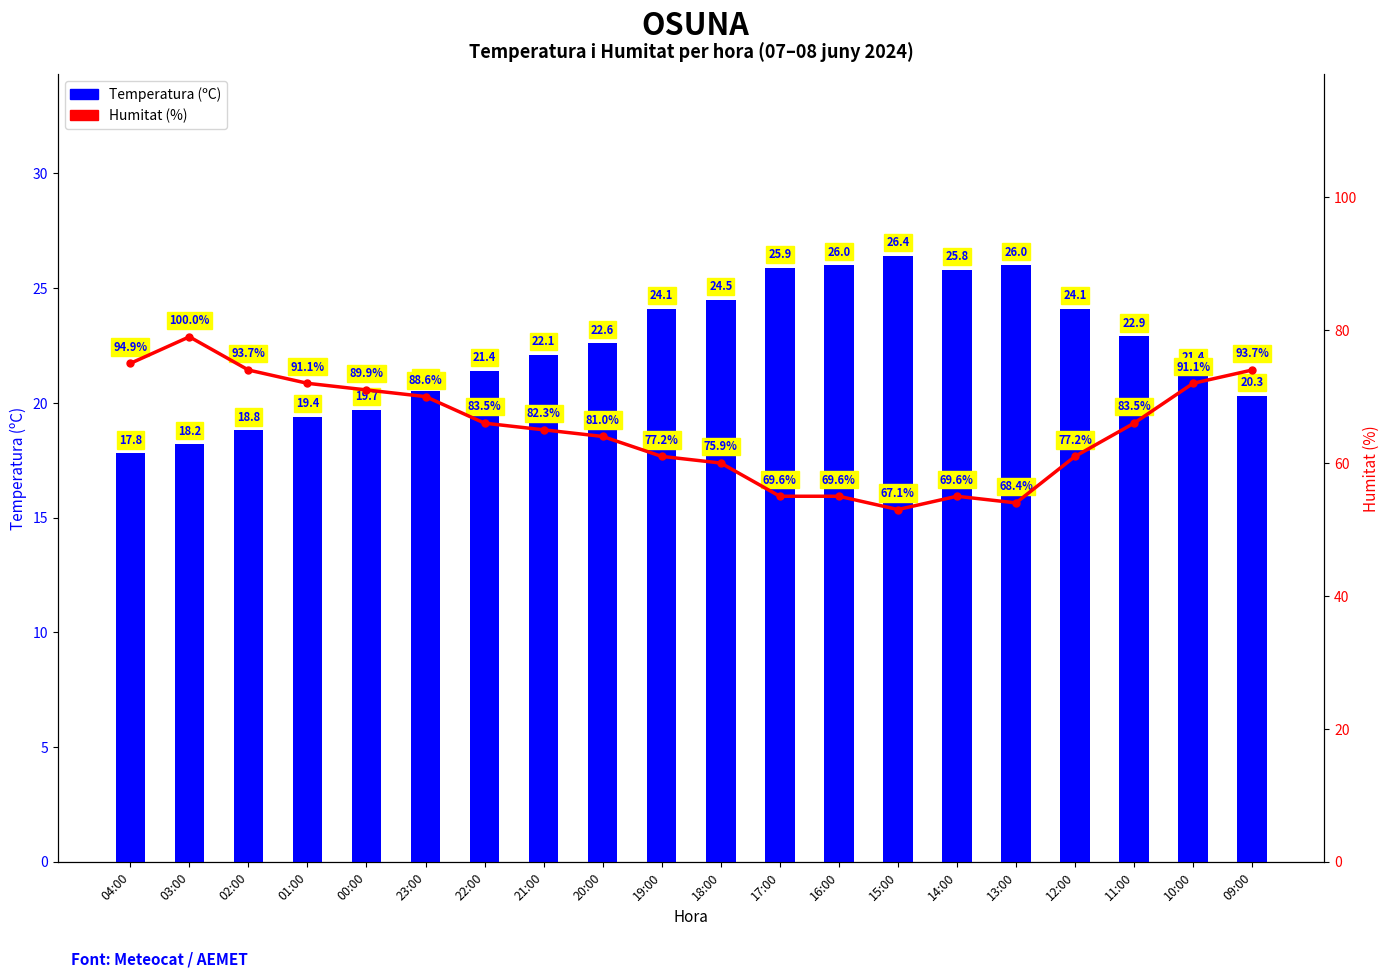

What is the value of the Humitat (%) bar at the 11th from the left?

60.0